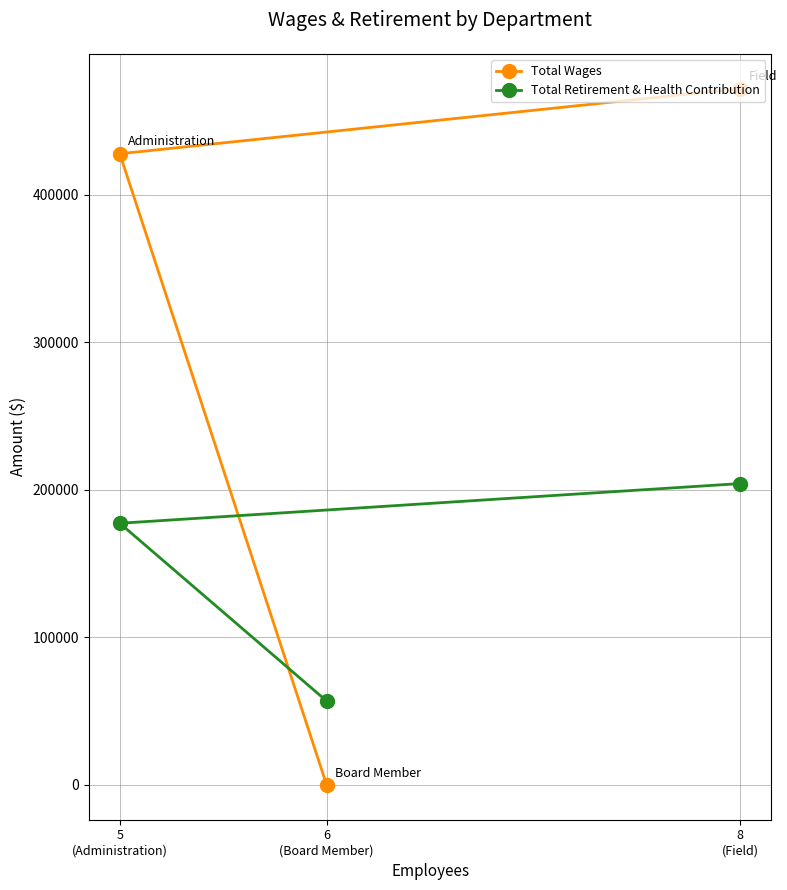

Reading left to right, list all the values displayed in this chart.

Total Wages: 5
(Administration)=427634	6
(Board Member)=0	8
(Field)=471773
Total Retirement & Health Contribution: 5
(Administration)=177275	6
(Board Member)=56823	8
(Field)=204168